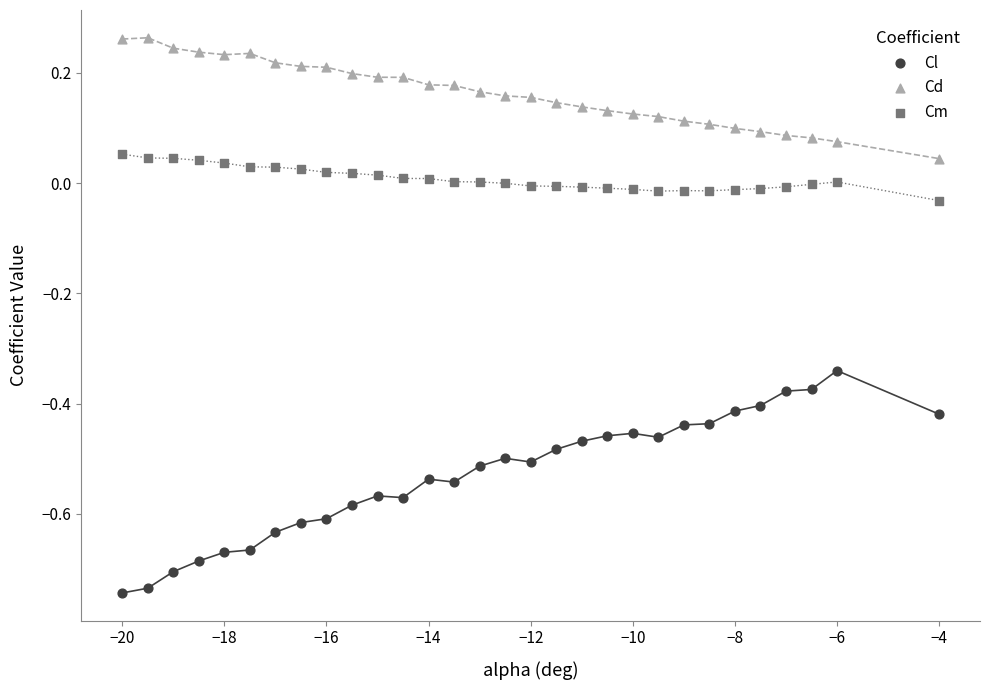

Which series reaches the minimum Y coordinate?

Cl